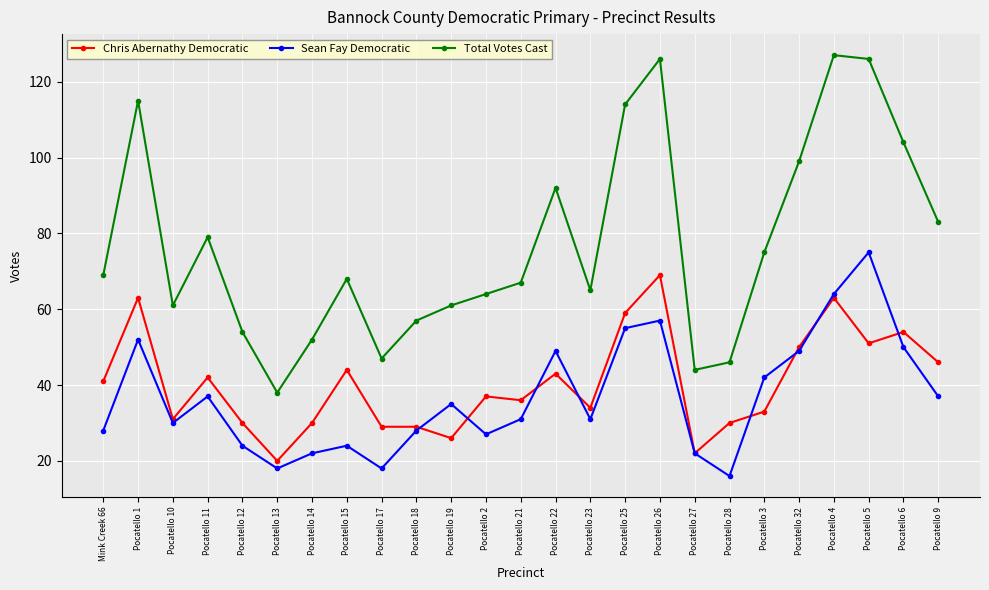

Which series ends up on top after the final intersection of Chris Abernathy Democratic and Sean Fay Democratic?

Chris Abernathy Democratic